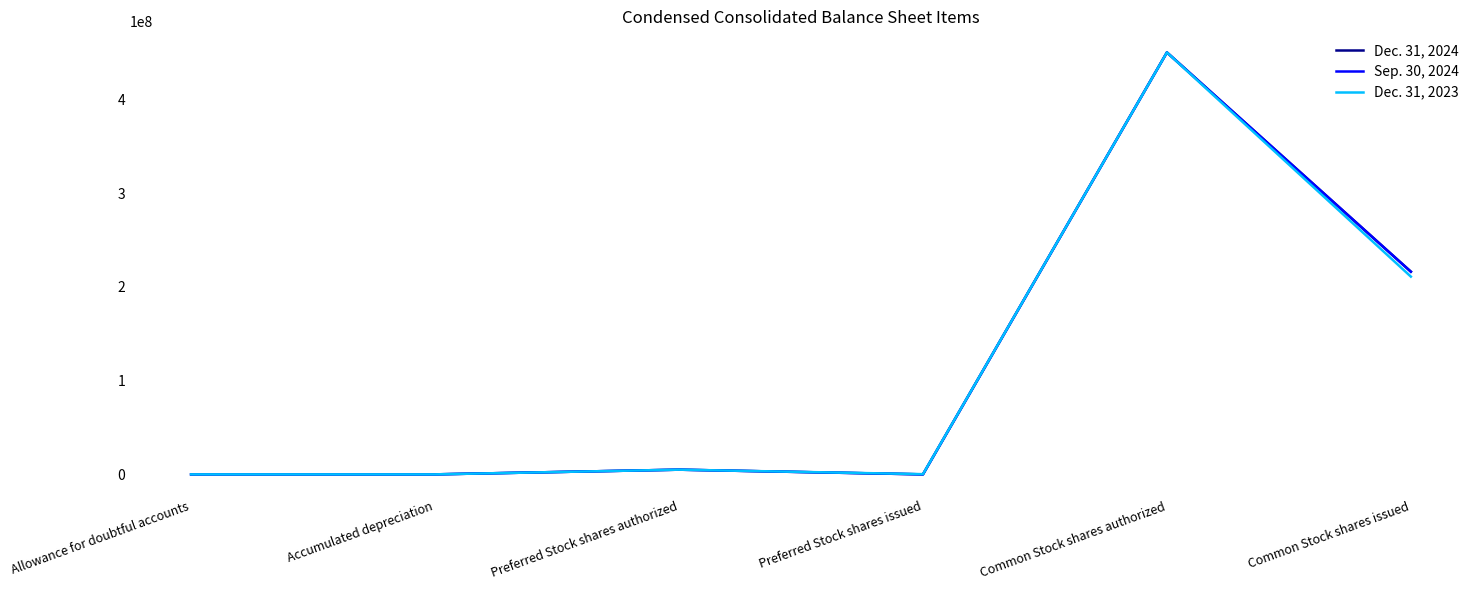

At how many categories does at least one series exceed 80324899?

2